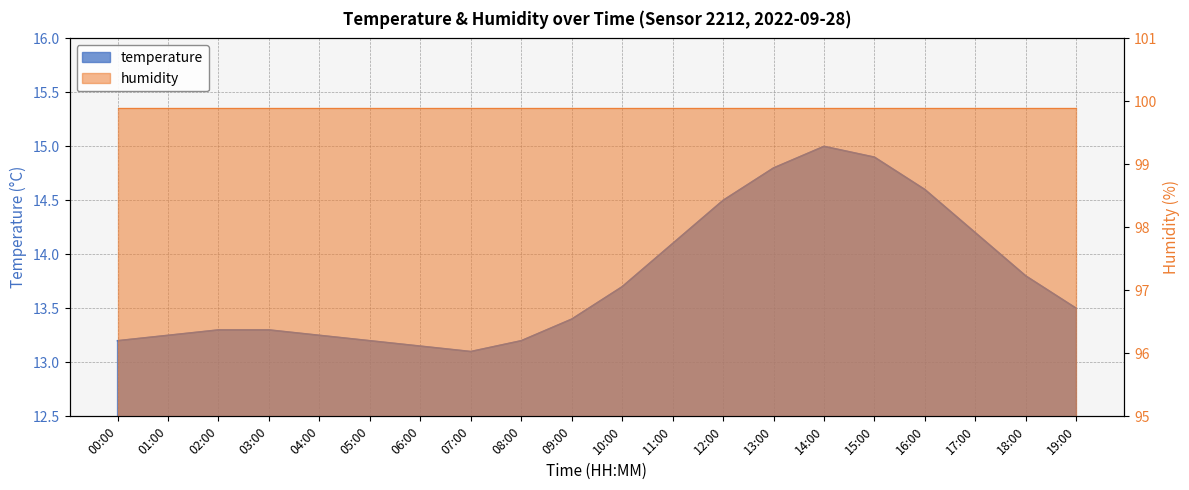

List the labels in order of value, largest first.

14:00, 15:00, 13:00, 16:00, 12:00, 17:00, 11:00, 18:00, 10:00, 19:00, 09:00, 02:00, 03:00, 01:00, 04:00, 00:00, 05:00, 08:00, 06:00, 07:00